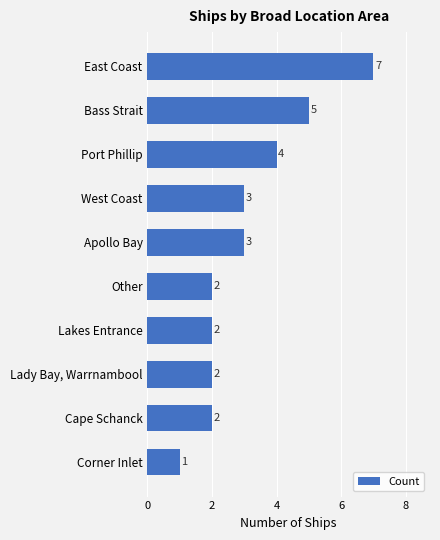

Count the number of categories in the chart.

10